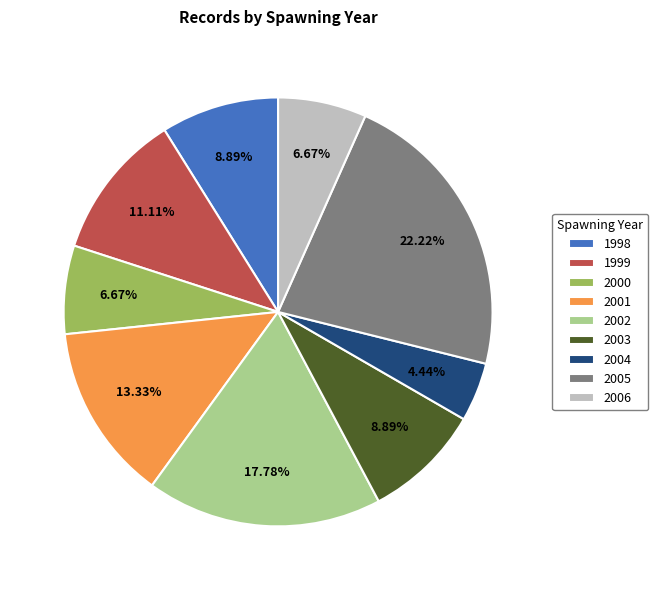

How many slices are in this pie chart?

9